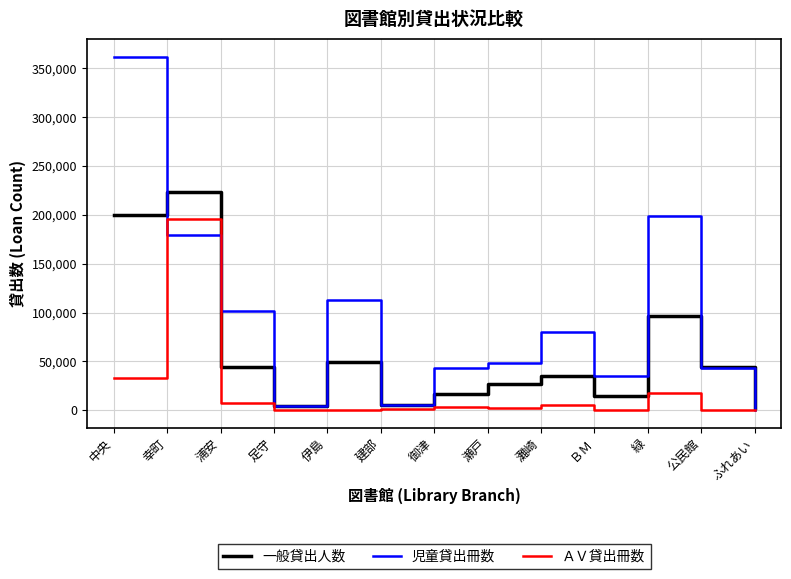

The 児童貸出冊数 series shows 170876 at 伊島. True or false?

False